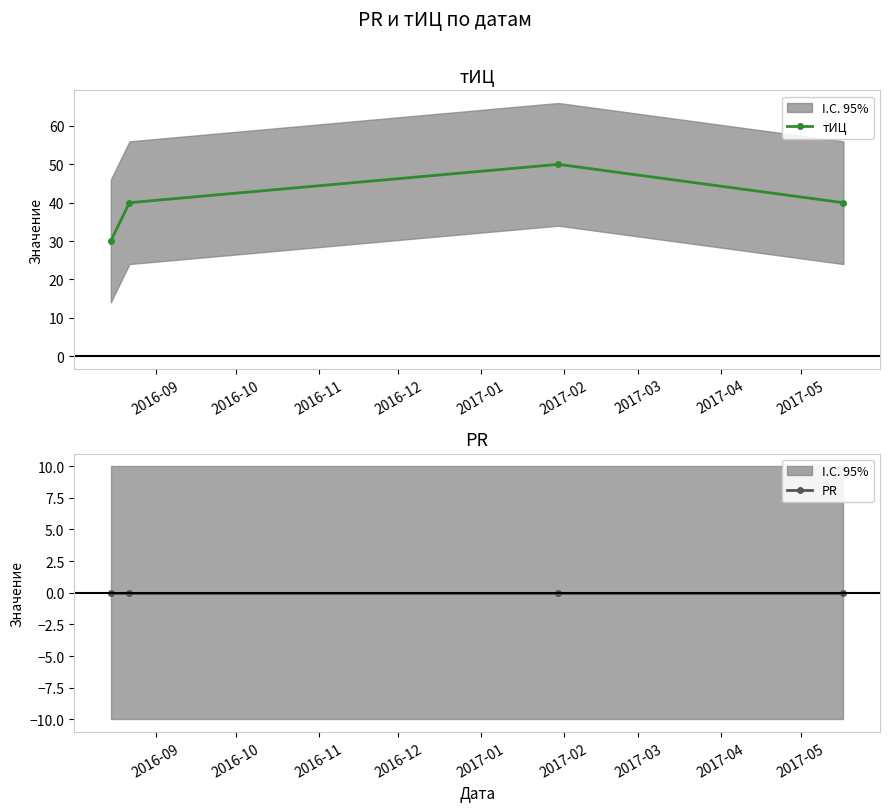

True or false: тИЦ and PR intersect in this chart.

False